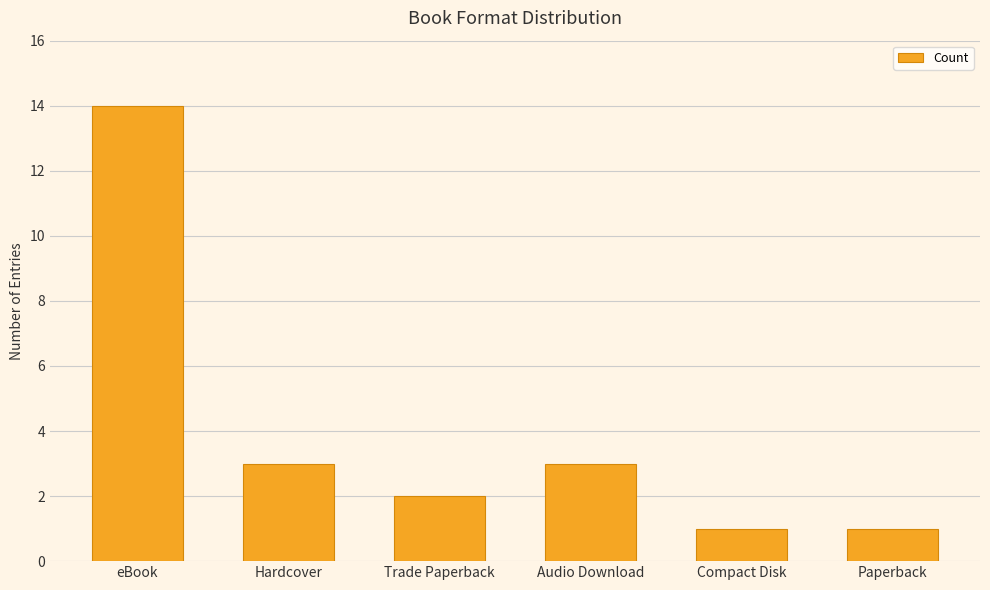

What is the sum of the values at Compact Disk and eBook?

15